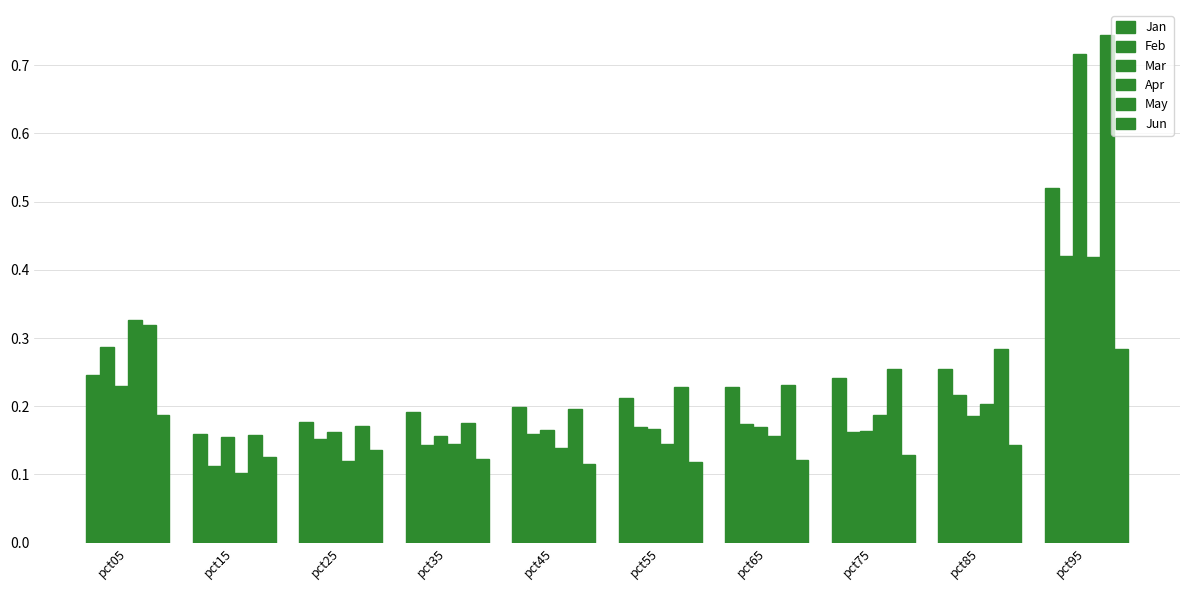

The Jun series shows 0.0 at pct85. True or false?

False